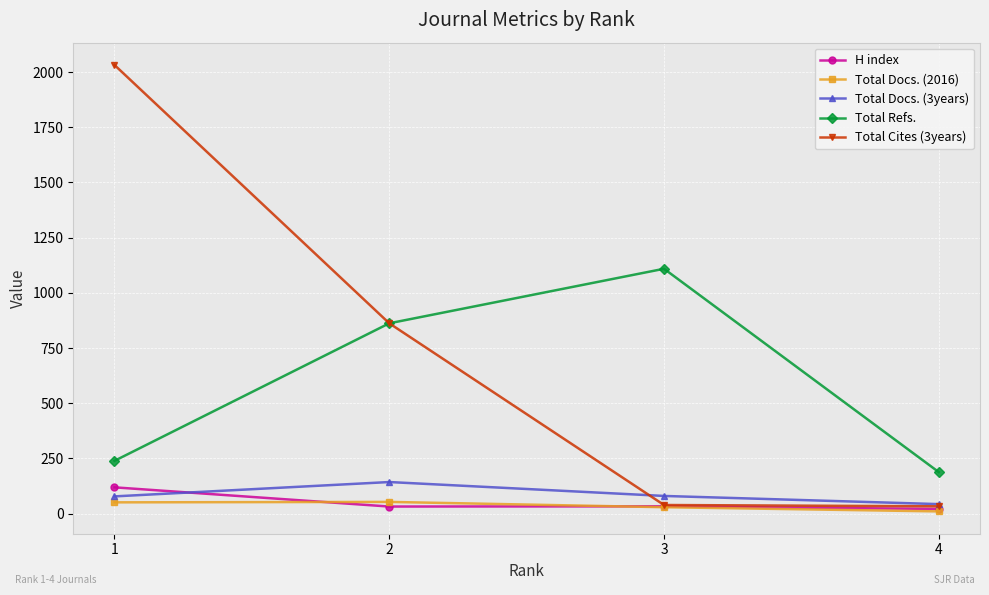

Where does the Total Docs. (3years) series first go above 80?

2